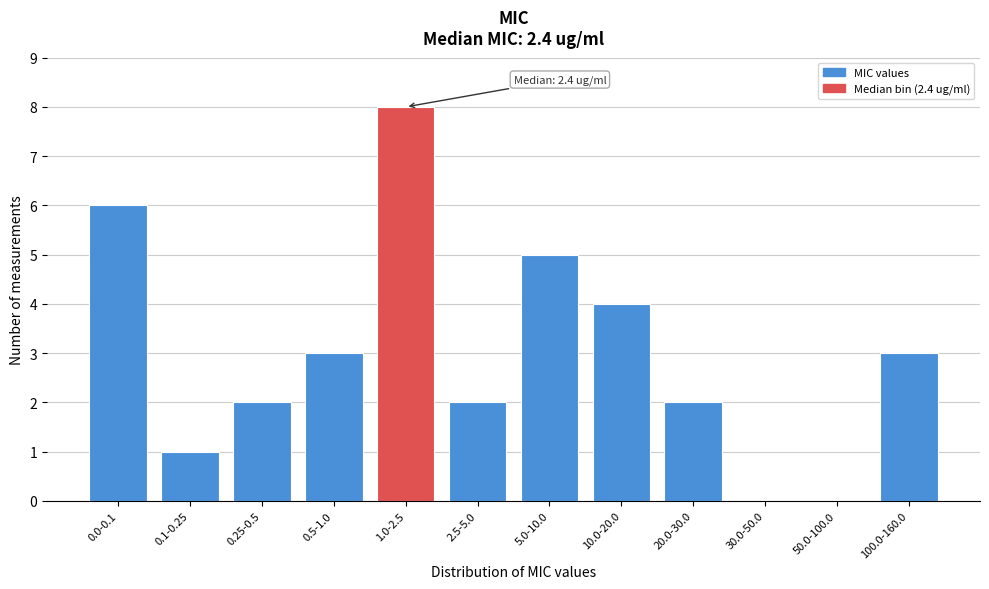

Reading right to left, transcribe all the data shown in this chart.

100.0-160.0=3	50.0-100.0=0	30.0-50.0=0	20.0-30.0=2	10.0-20.0=4	5.0-10.0=5	2.5-5.0=2	1.0-2.5=8	0.5-1.0=3	0.25-0.5=2	0.1-0.25=1	0.0-0.1=6